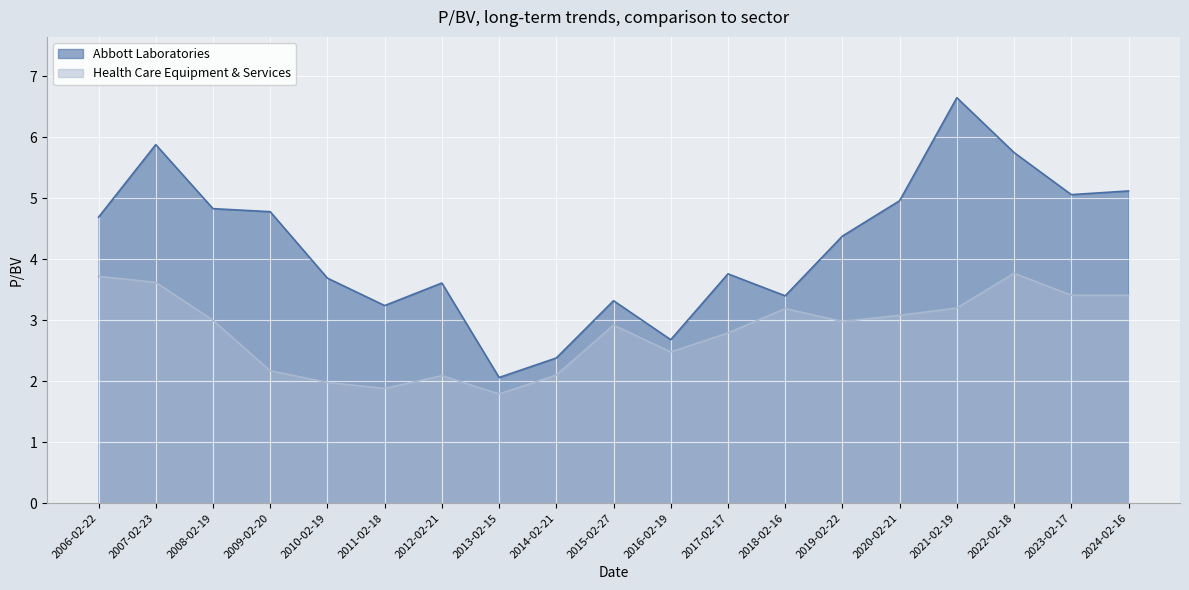

List the series in order of their overall mean, lowest first.

Health Care Equipment & Services, Abbott Laboratories